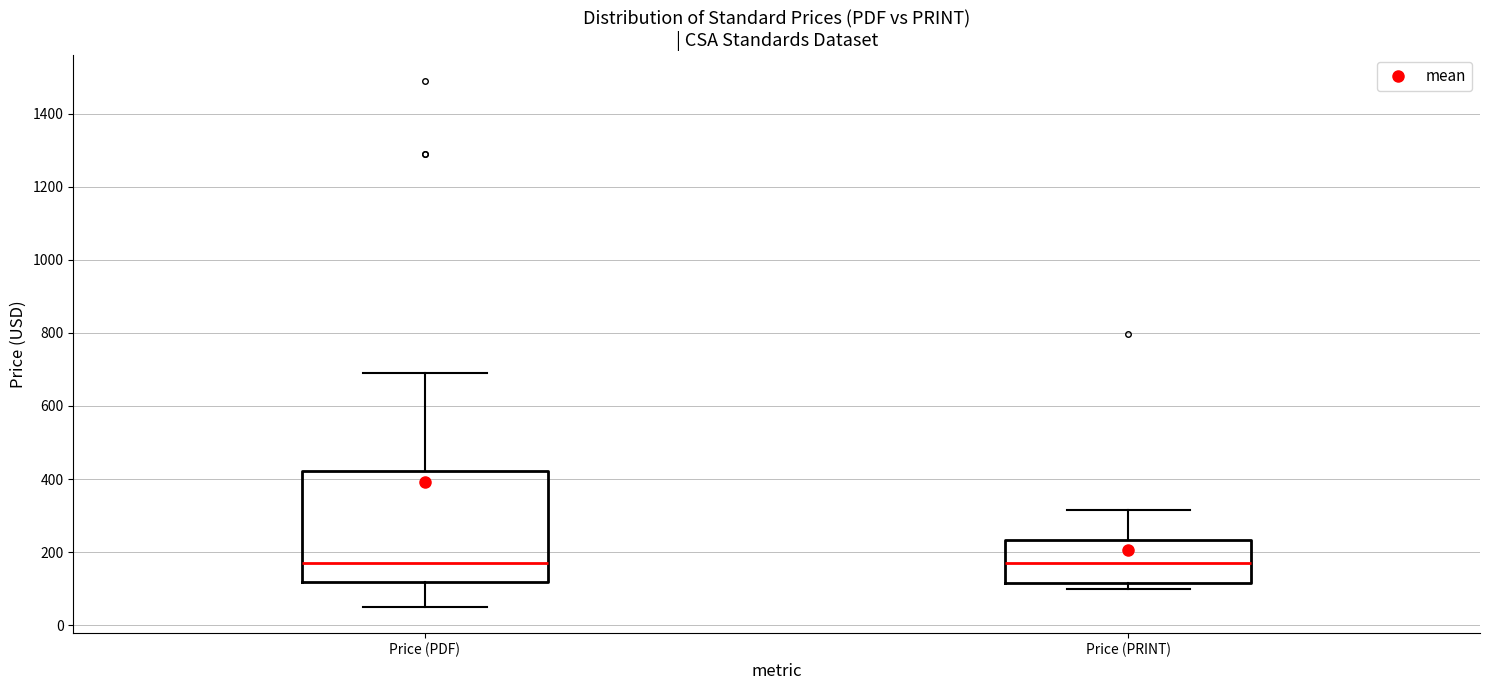

Comparing the boxes themselves (not the whiskers), which one is the tallest?

Price (PDF)